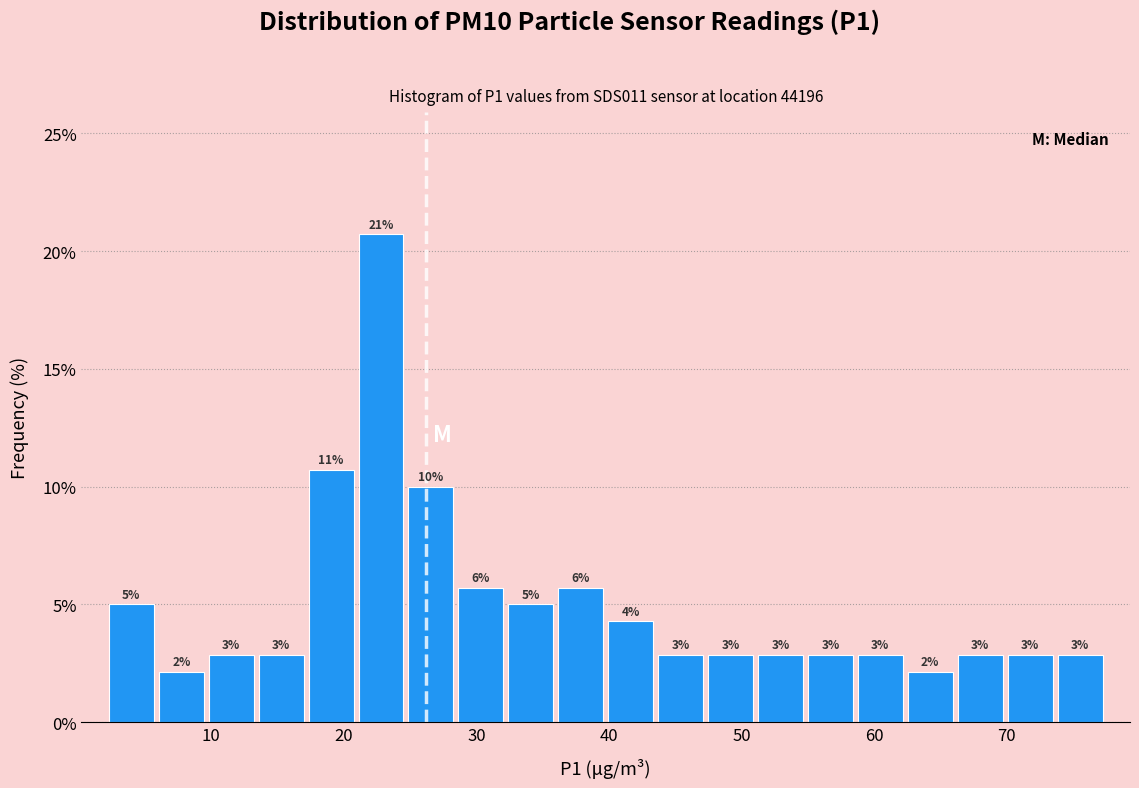

Around what value on the x-axis is the tallest bar? Give the approximate position of its centre, as read against the axis.

23